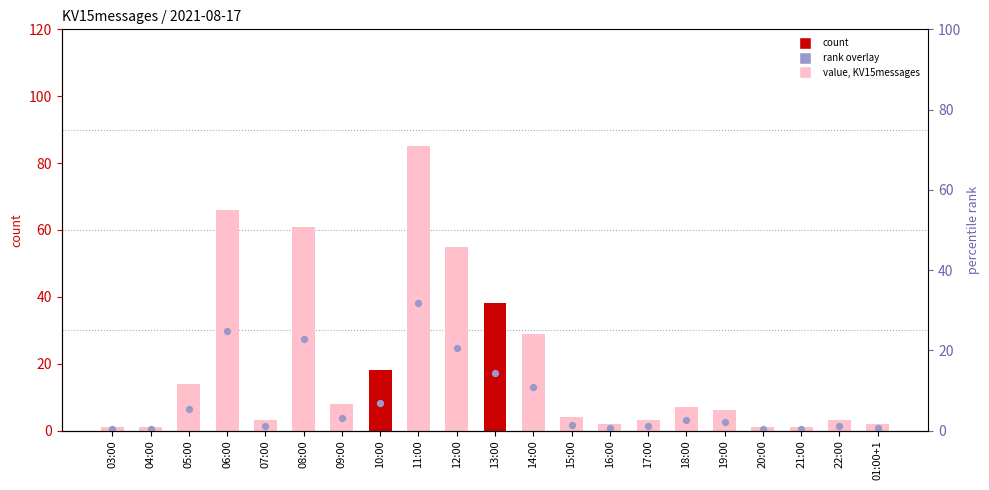

At how many categories does at least one series exceed 59?

3